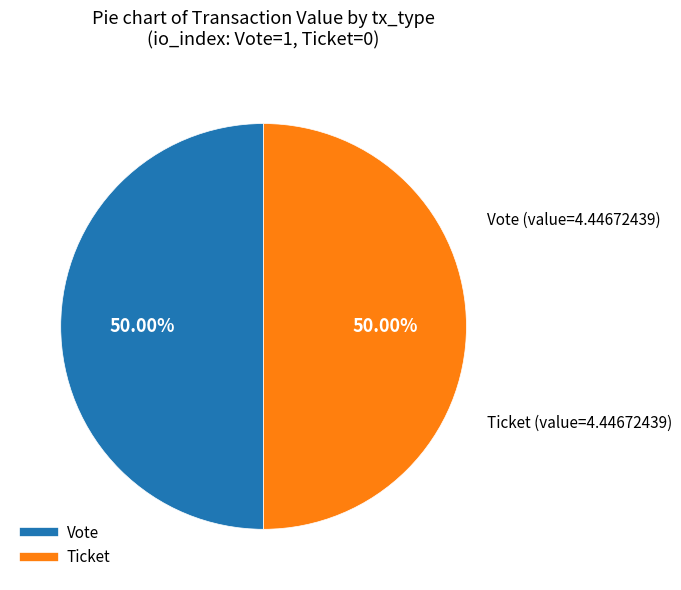

What percentage is NOT represented by Ticket?

50.0%